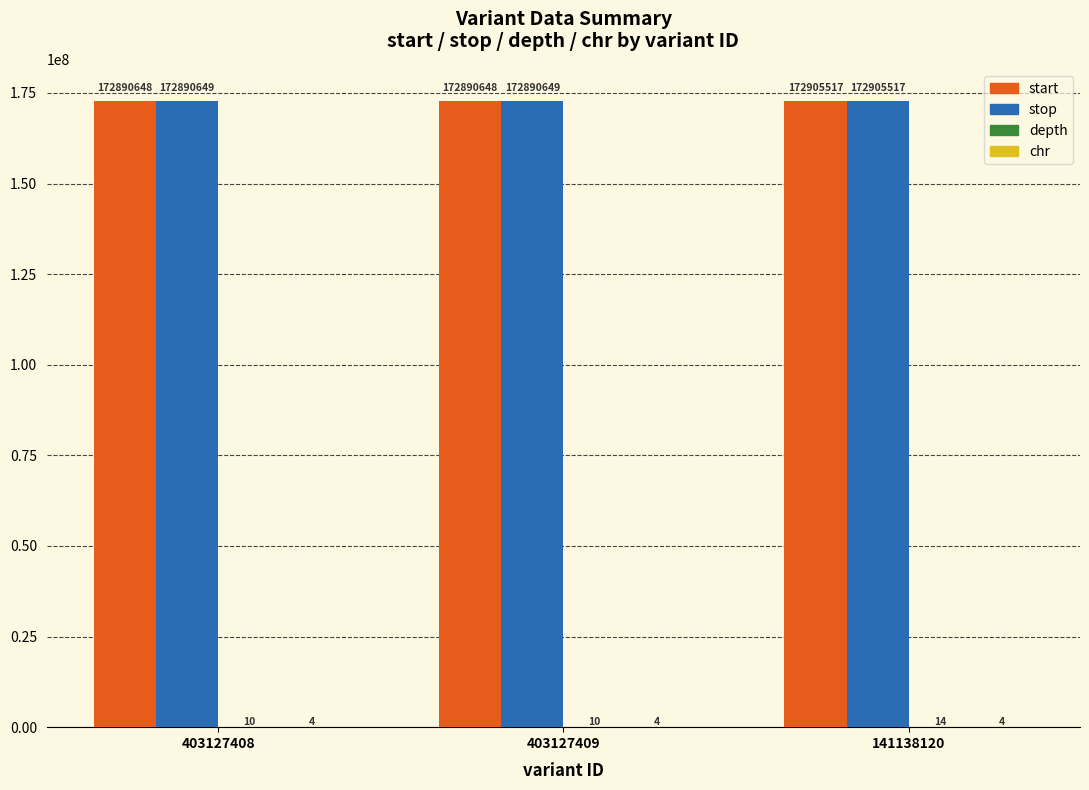

How many groups of bars are there?

3